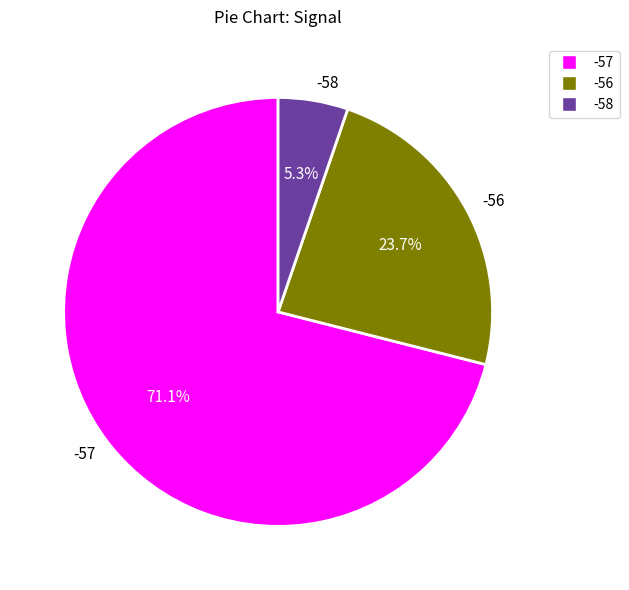

Is the sum of -56 and -58 greater than half?

No